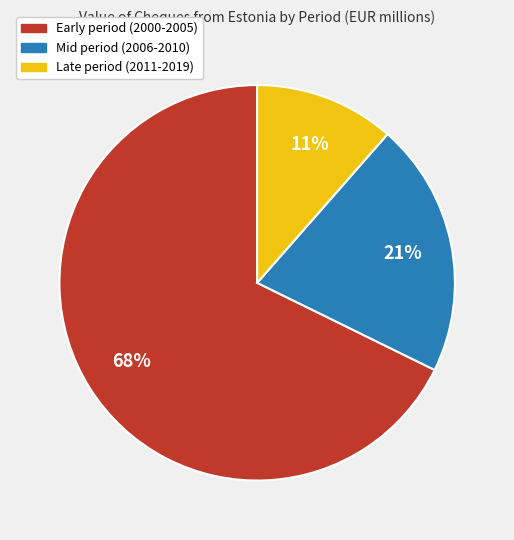

Do Mid period (2006-2010) and Late period (2011-2019) together represent more than half of the pie?

No